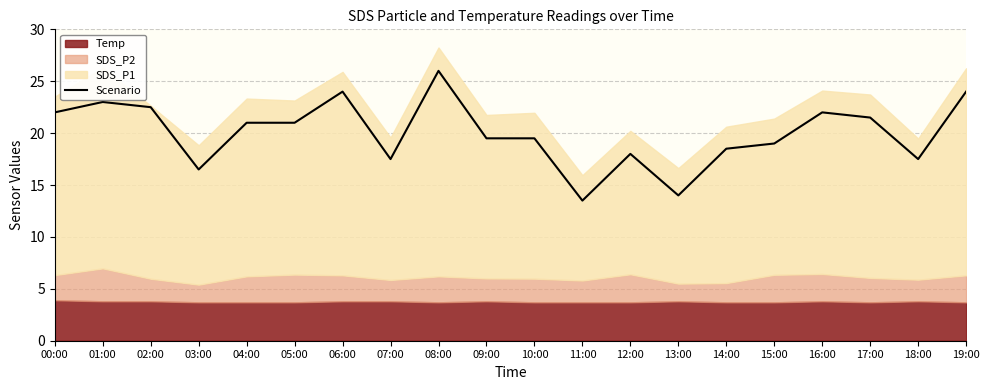

Is it true that Scenario equals 8.8 at 01:00?

False